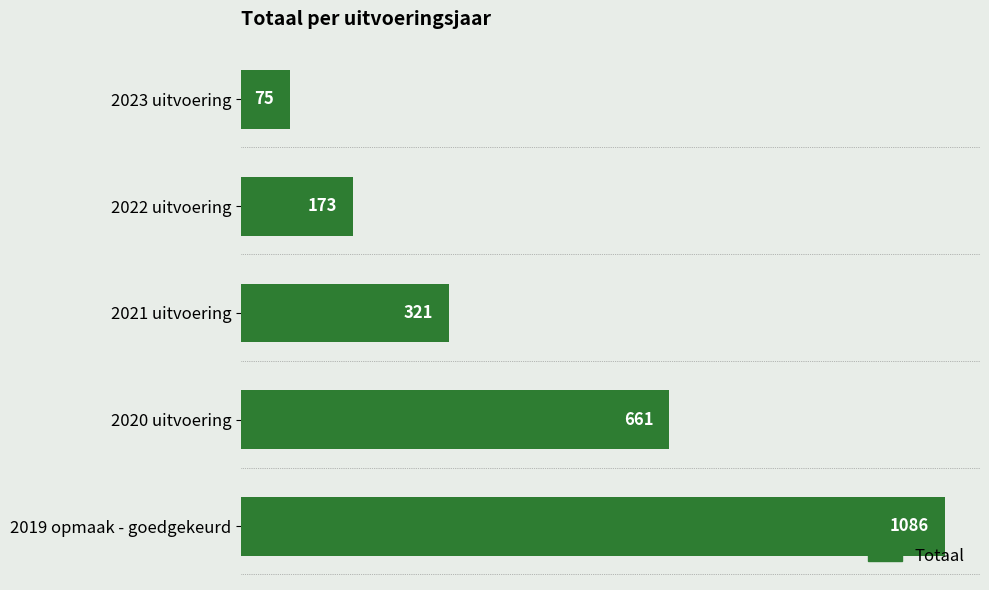

Reading top to bottom, extract all data points from this chart.

75	173	321	661	1086